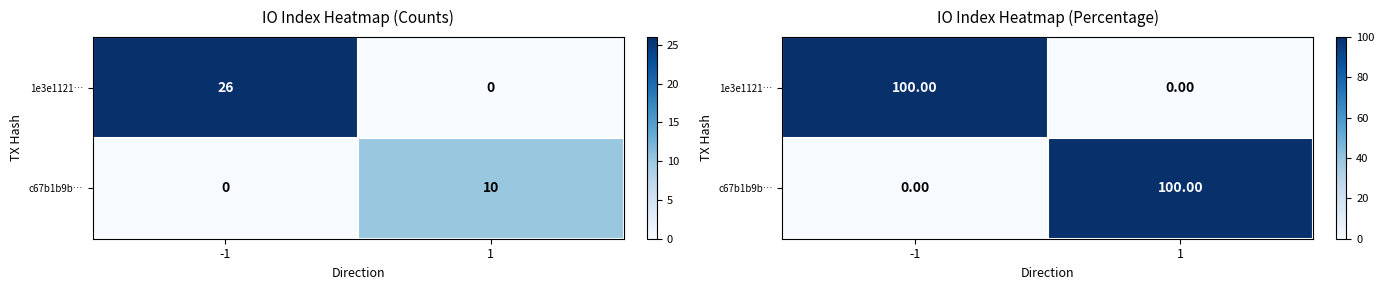

What is the maximum value shown in the chart?

100